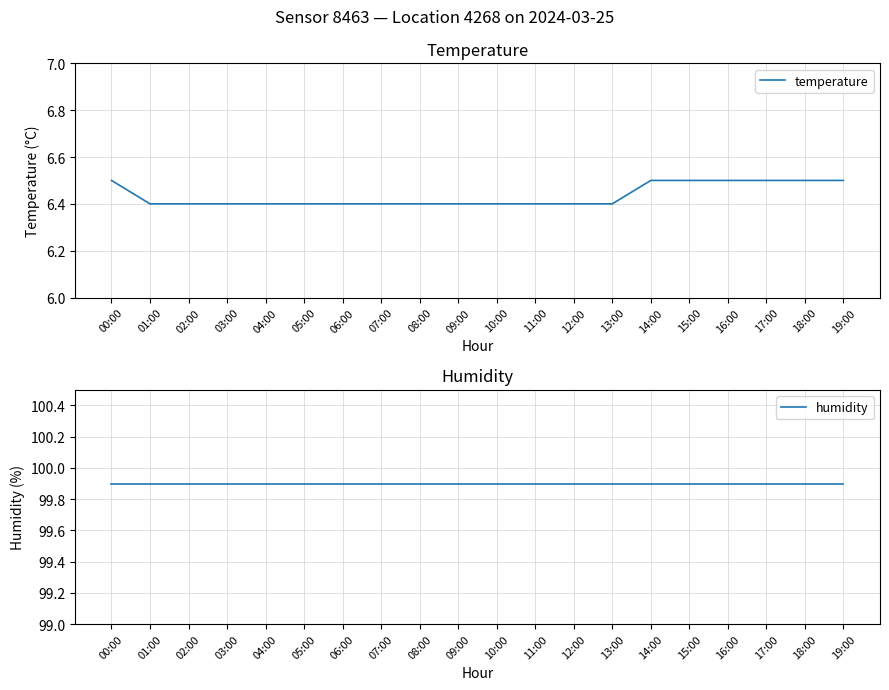

True or false: humidity has more than 2 points higher than both neighbors.

False